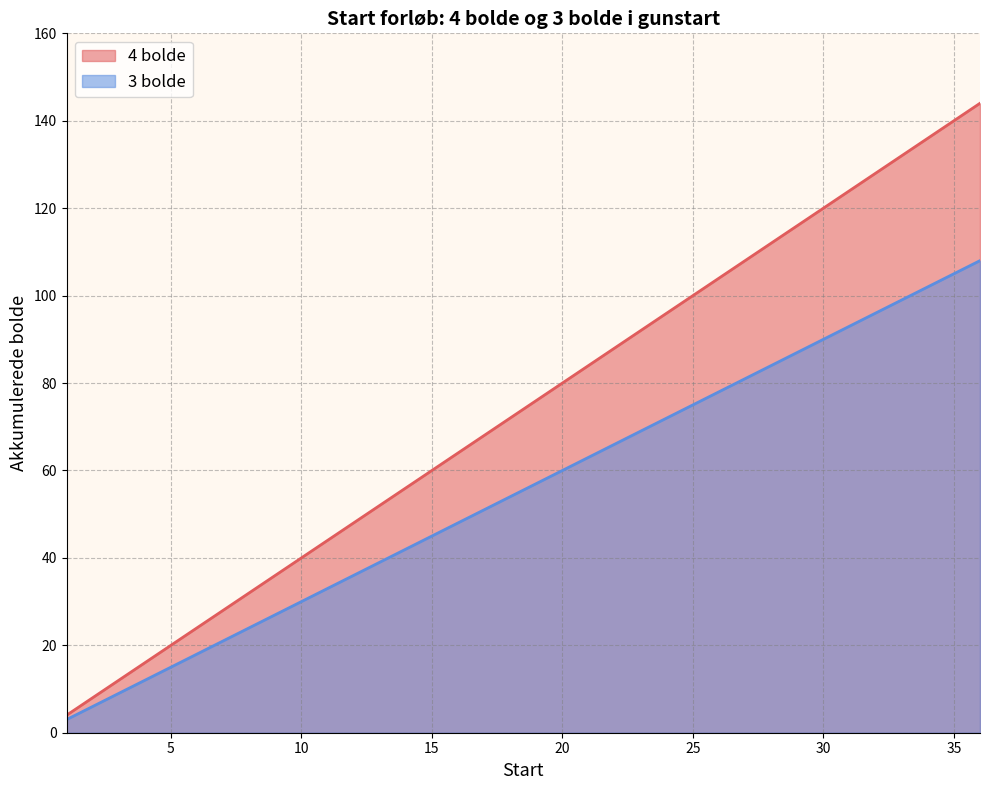

What is the total value across all series at 20?

140